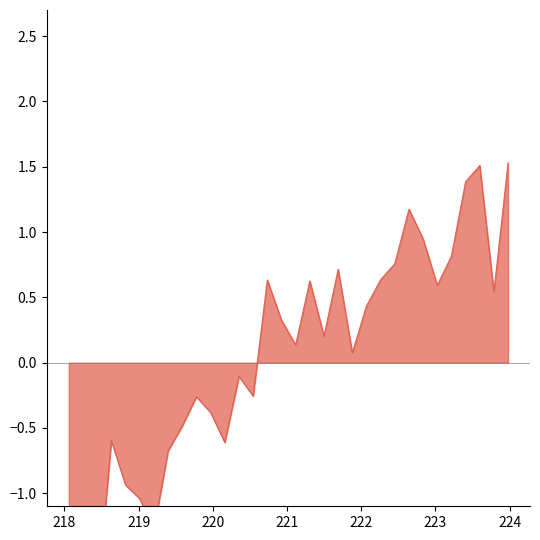

List the labels in order of value, smallest first.

218.2508, 218.0596, 218.442, 219.2067, 219.0156, 218.8244, 219.3979, 220.1623, 218.6332, 219.589, 219.9712, 219.7801, 220.5444, 220.3533, 221.8812, 221.1174, 221.4993, 220.9264, 222.0721, 223.7895, 223.0264, 221.3083, 220.7354, 222.263, 221.6902, 222.4538, 223.2172, 222.8355, 222.6447, 223.408, 223.5987, 223.9802